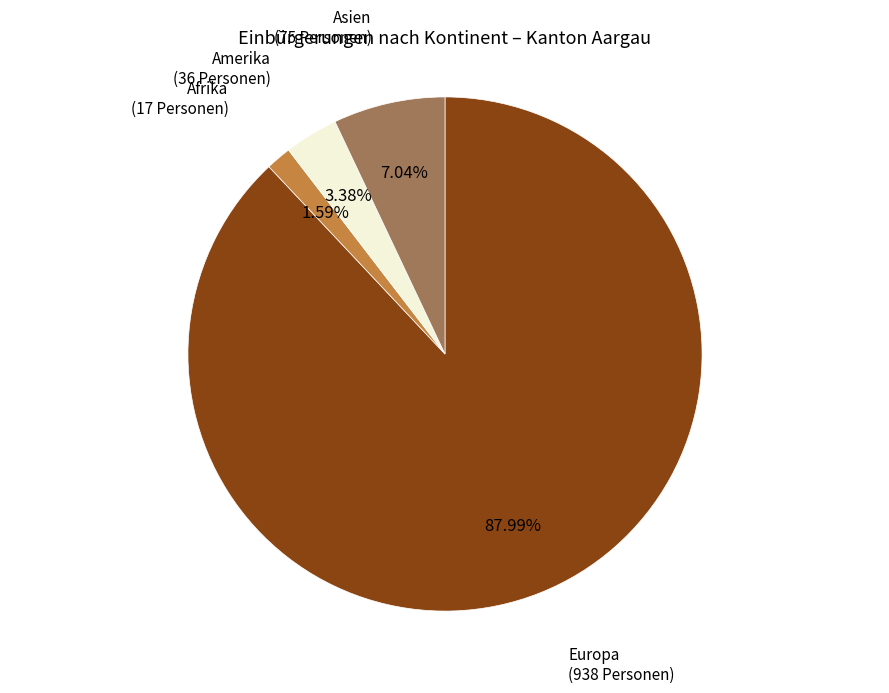

Is there any slice that represents more than half of the pie?

Yes